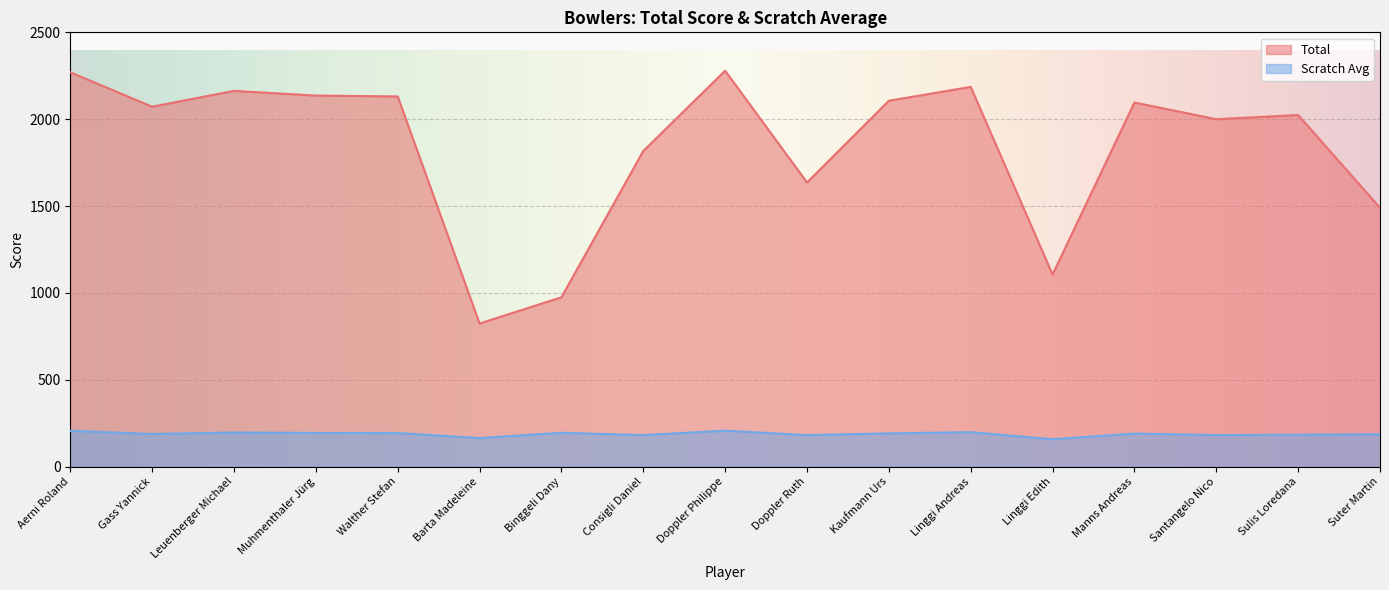

What are all the series names shown in the legend?

Total, Scratch Avg